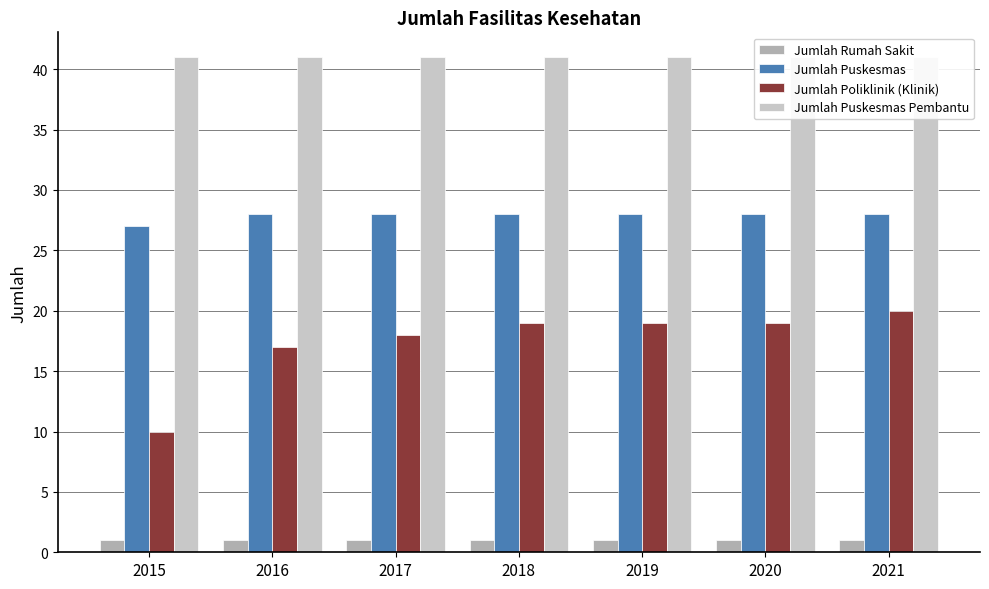

Reading left to right, list all the values displayed in this chart.

Jumlah Rumah Sakit: 2015=1	2016=1	2017=1	2018=1	2019=1	2020=1	2021=1
Jumlah Puskesmas: 2015=27	2016=28	2017=28	2018=28	2019=28	2020=28	2021=28
Jumlah Poliklinik (Klinik): 2015=10	2016=17	2017=18	2018=19	2019=19	2020=19	2021=20
Jumlah Puskesmas Pembantu: 2015=41	2016=41	2017=41	2018=41	2019=41	2020=41	2021=41